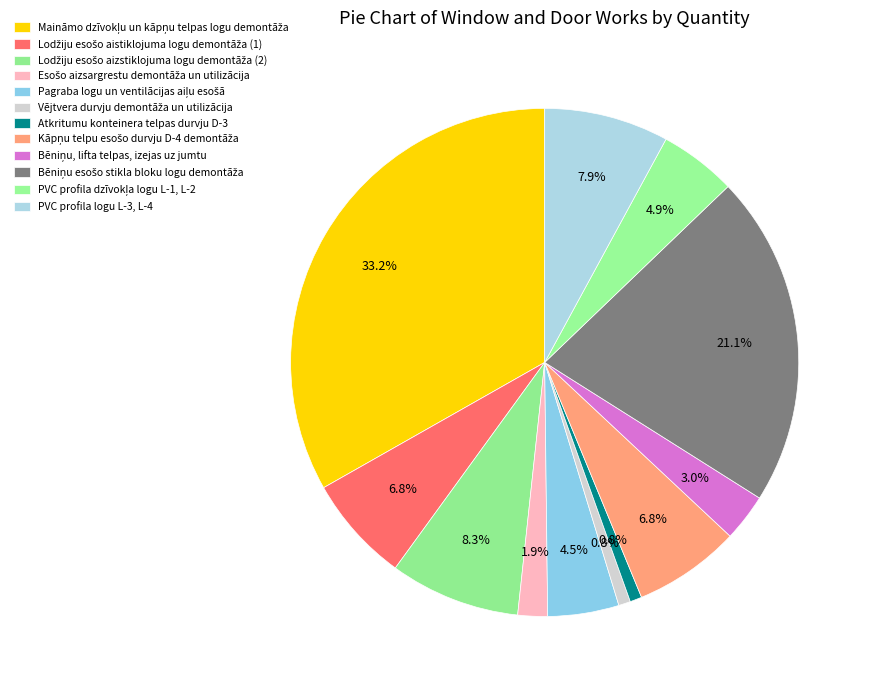

To the nearest percent, what is the combined percentage of Lodžiju esošo aizstiklojuma logu demontāža (2) and PVC profila logu L-3, L-4?

16%